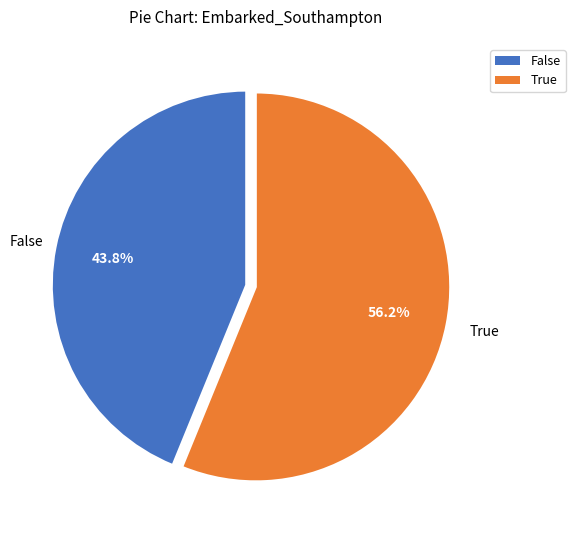

Does any single category account for the majority?

Yes